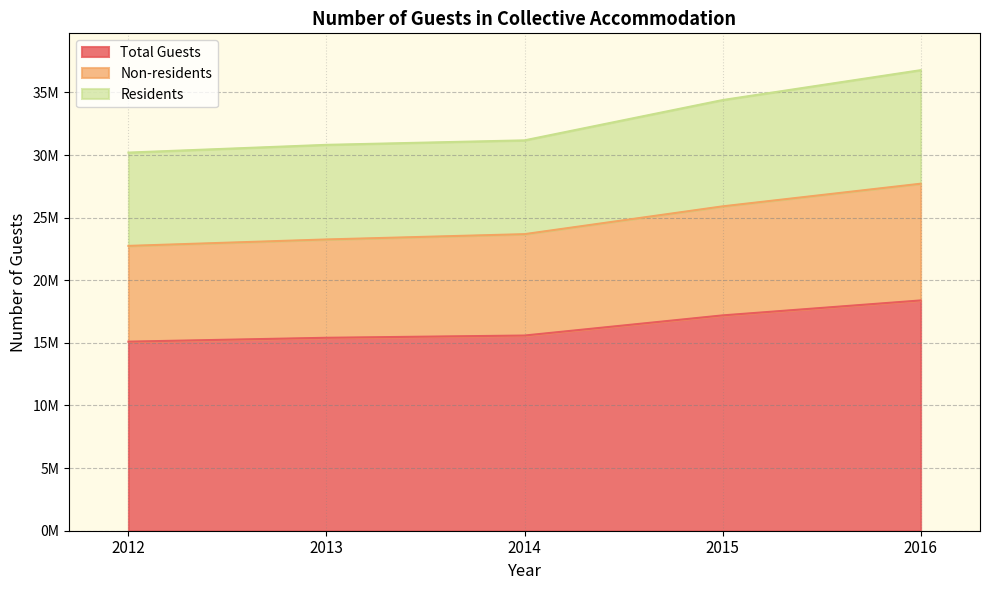

What is the maximum value shown in the chart?

36777706